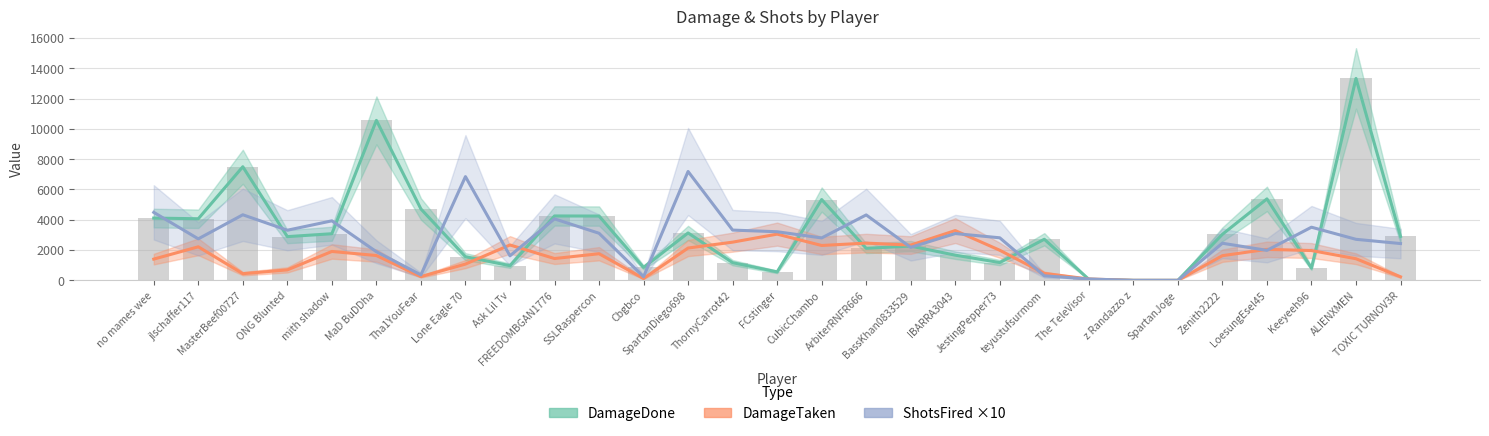

How many values in DamageDone are above zero?

27